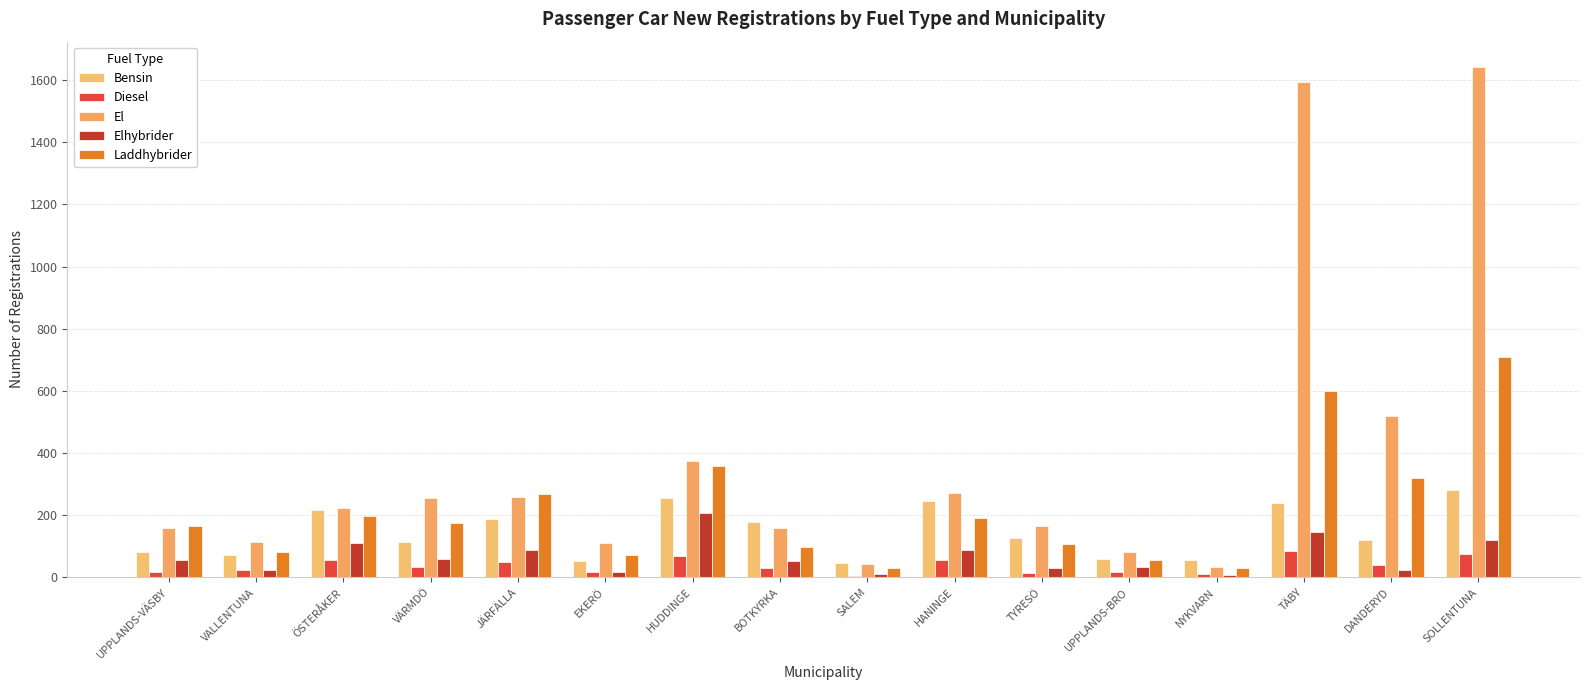

What is the label of the 6th bar from the left?

EKERÖ